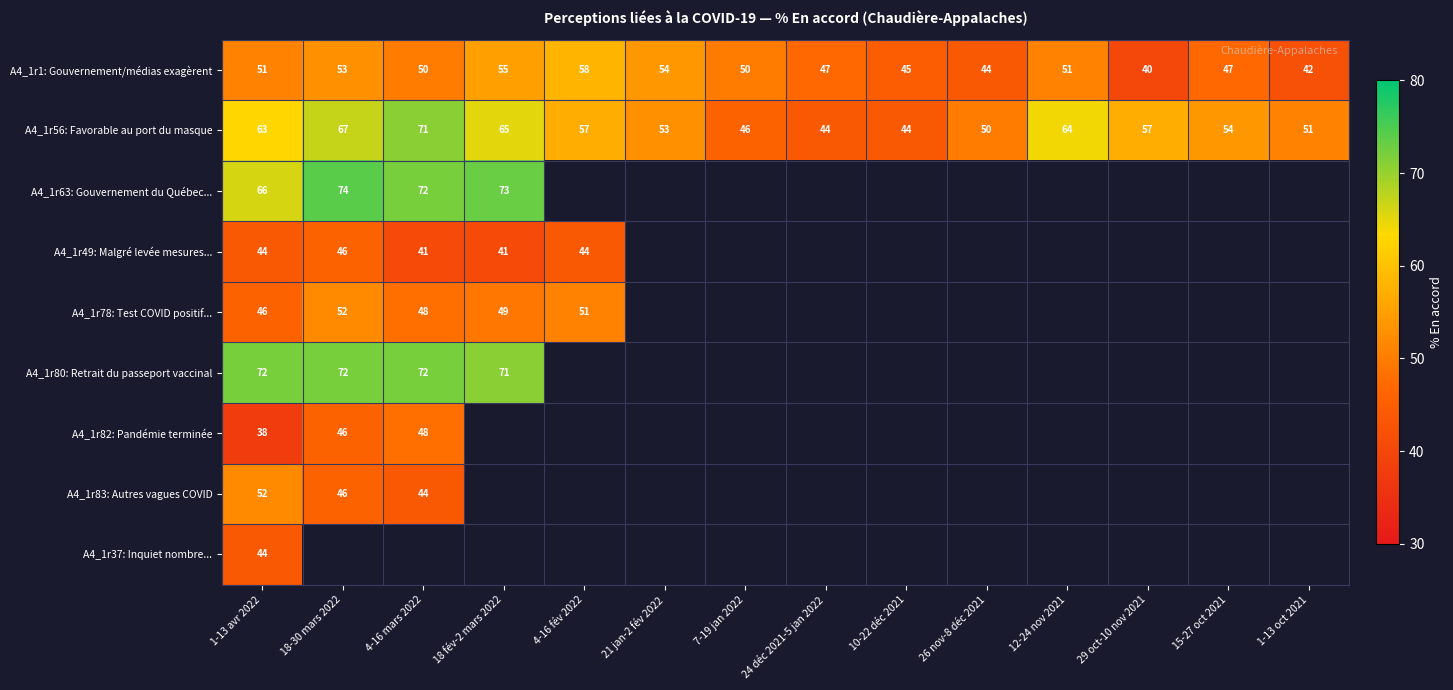

What is the minimum value shown in the chart?

38.0